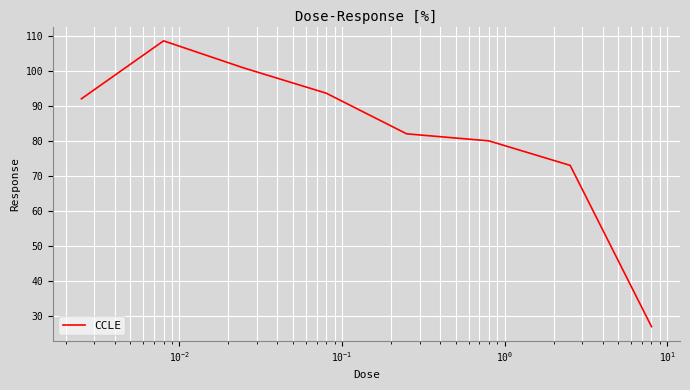

What is the smallest value displayed?

27.0